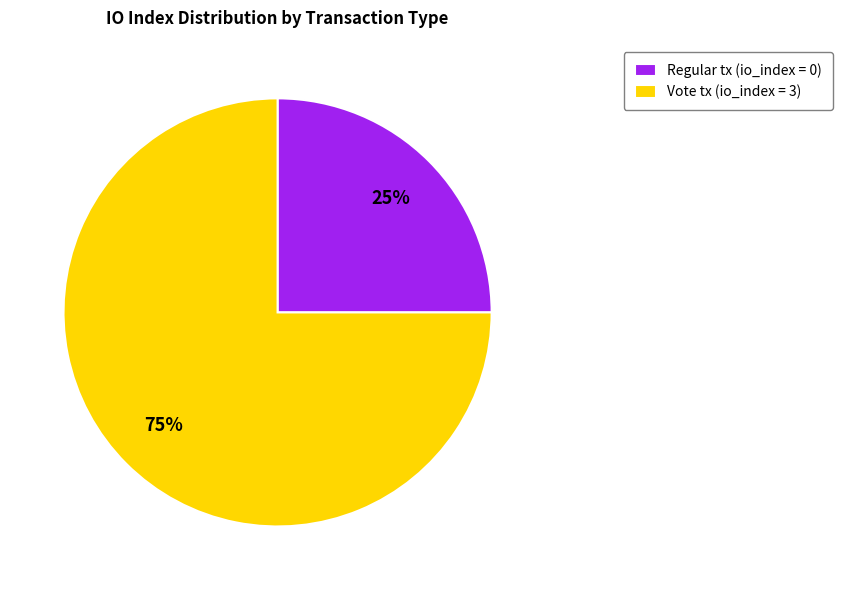

Combined, do Regular tx (io_index = 0) and Vote tx (io_index = 3) account for over 50%?

Yes